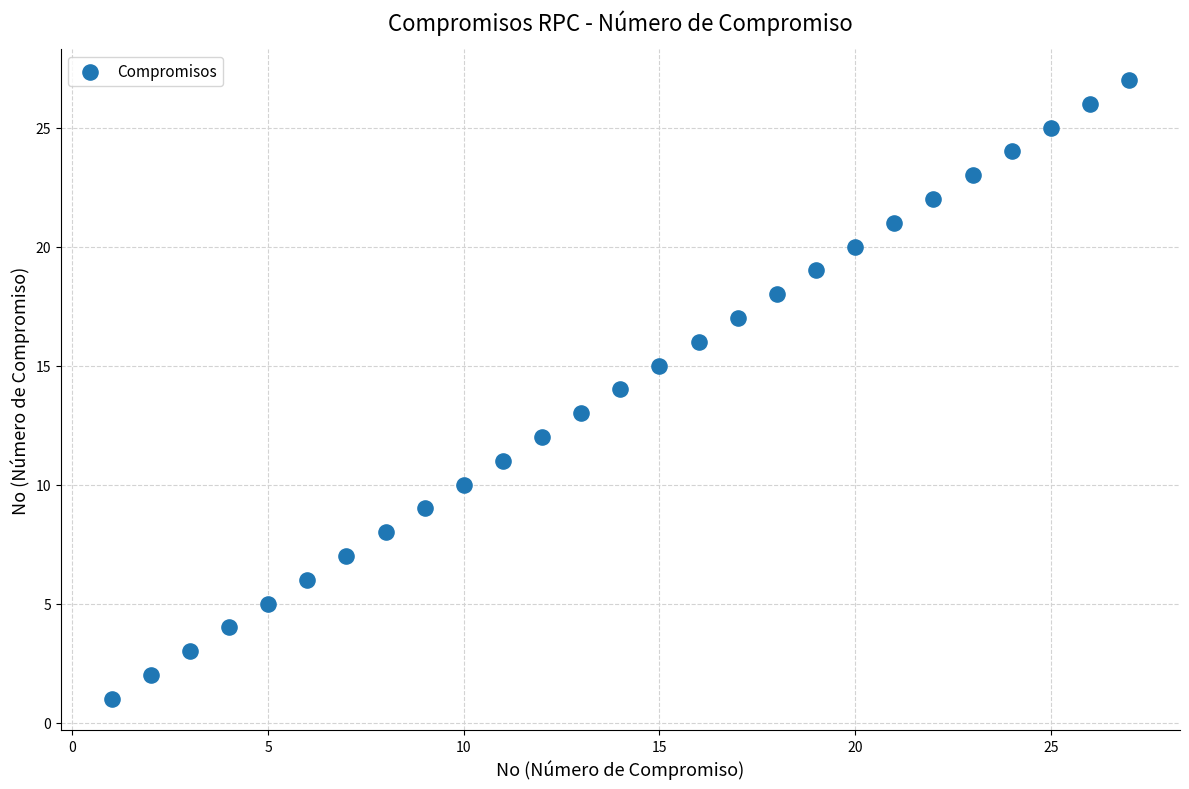

What is the range of Y values (max minus min)?

26